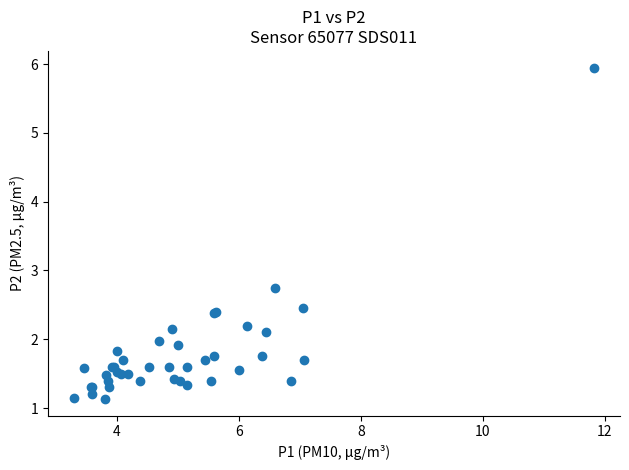

What Y value in the scatter plot is closest to 3?

2.8